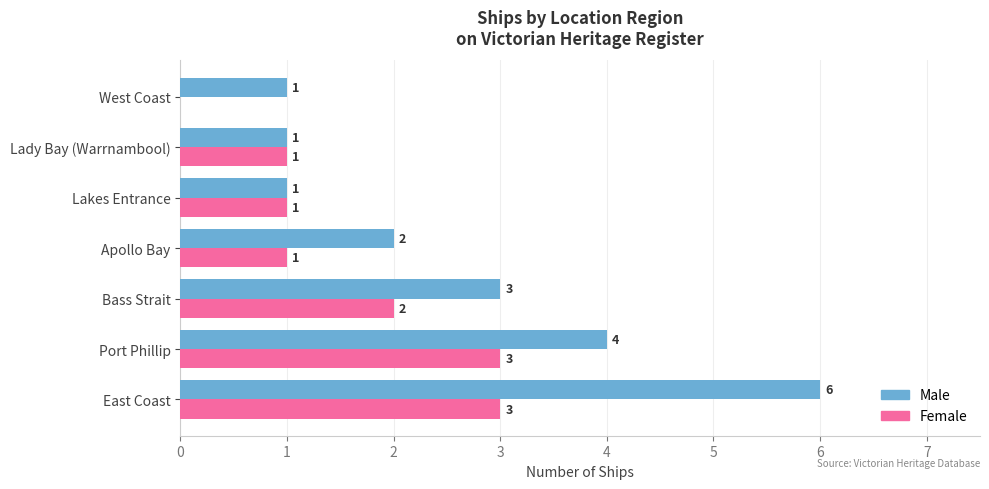

True or false: Male has a value of 6 at East Coast.

True